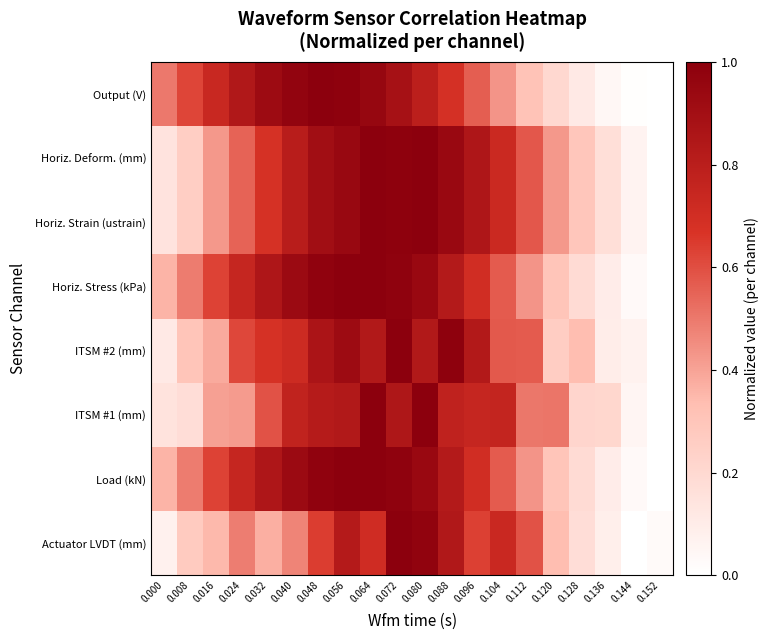

At which category is the sum across all series the highest?

0.072